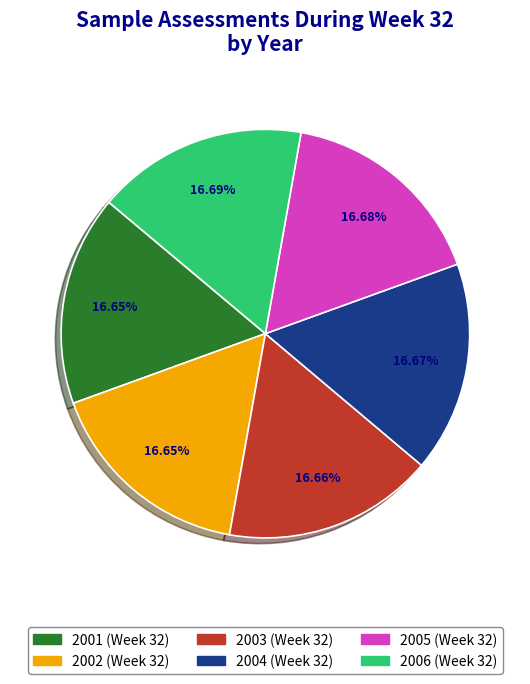

Is the sum of 2004 and 2002 greater than half?

No